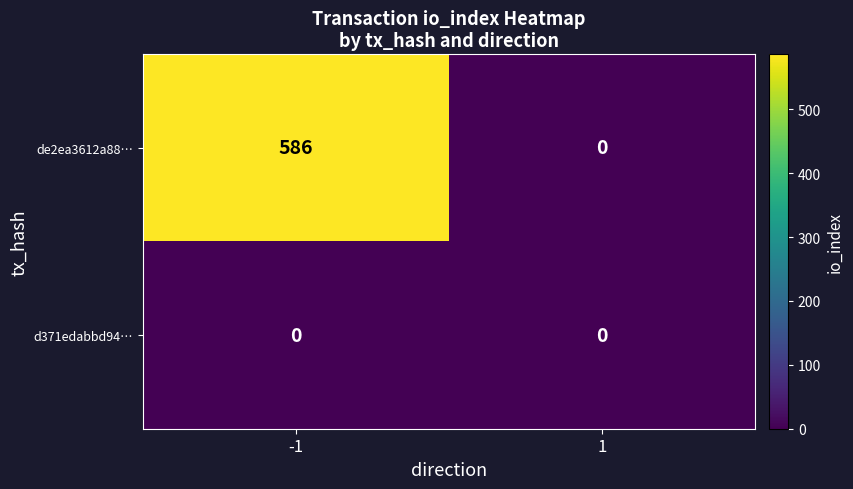

What is the difference between the de2ea3612a88… values at -1 and 1?

586